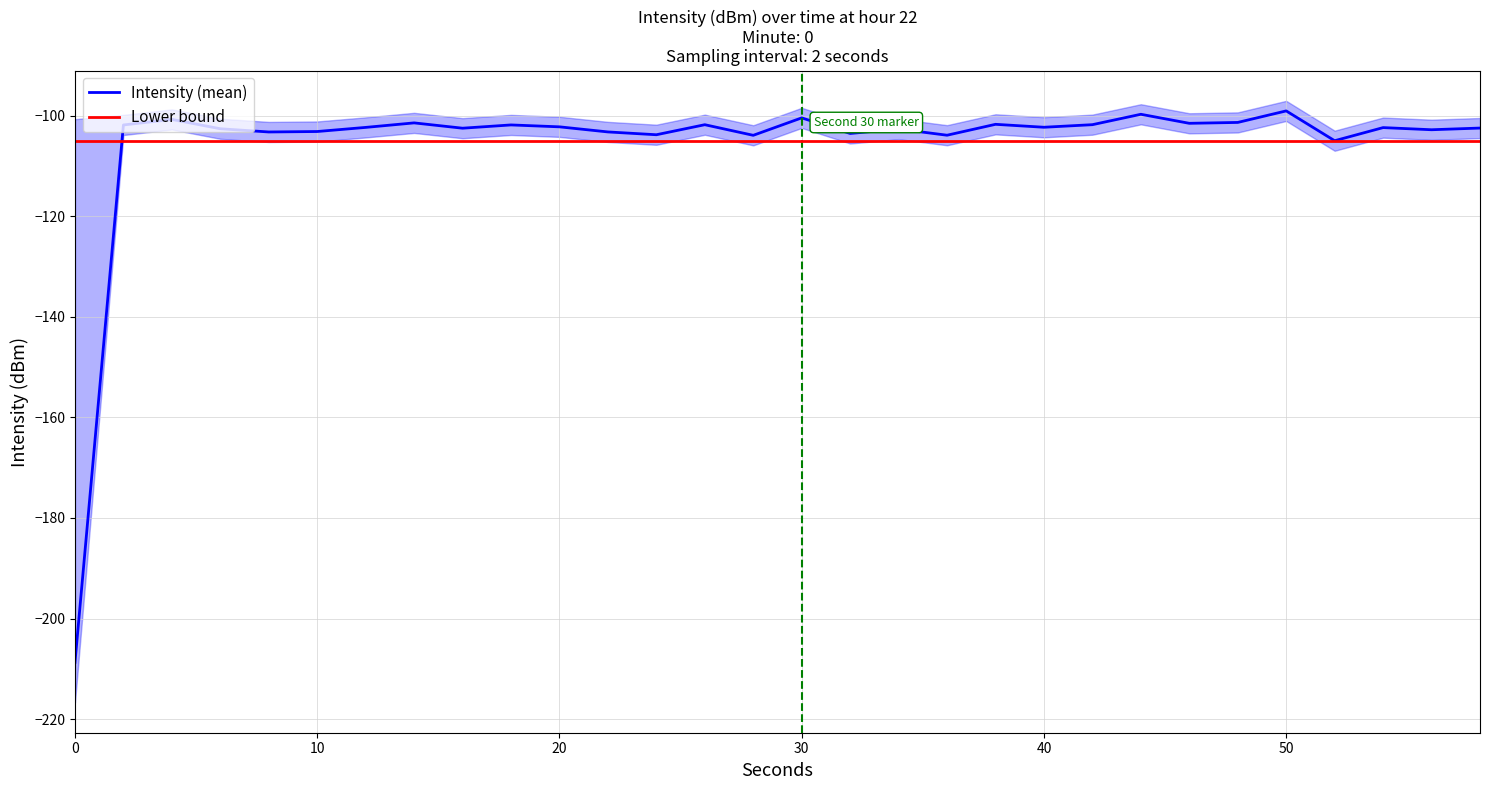

Reading right to left, list all the values displayed in this chart.

Intensity (mean): -102.5	-102.8	-102.4	-105.0	-99.1	-101.4	-101.5	-99.7	-101.8	-102.3	-101.7	-103.9	-102.7	-103.6	-100.5	-103.9	-101.8	-103.8	-103.3	-102.2	-101.9	-102.5	-101.5	-102.4	-103.2	-103.3	-102.6	-100.8	-101.9	-208.7
Lower bound: -105.0	-105.0	-105.0	-105.0	-105.0	-105.0	-105.0	-105.0	-105.0	-105.0	-105.0	-105.0	-105.0	-105.0	-105.0	-105.0	-105.0	-105.0	-105.0	-105.0	-105.0	-105.0	-105.0	-105.0	-105.0	-105.0	-105.0	-105.0	-105.0	-105.0